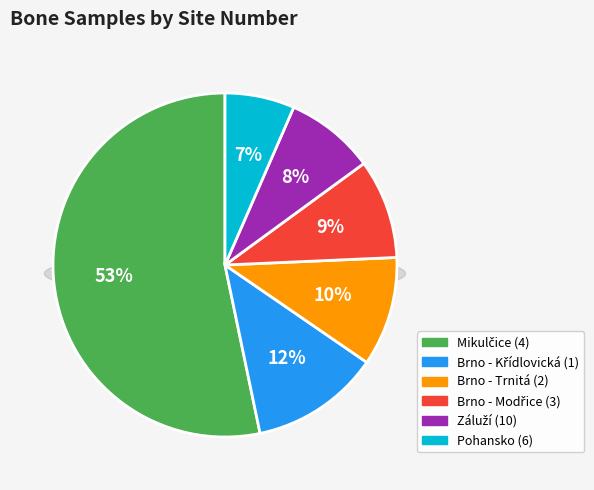

What percentage is NOT represented by Mikulčice (4)?

46.7%